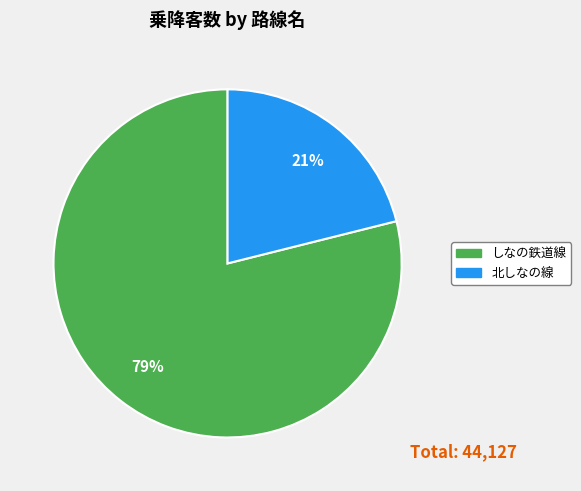

What is the ratio of the value at 北しなの線 to the value at しなの鉄道線?

0.3